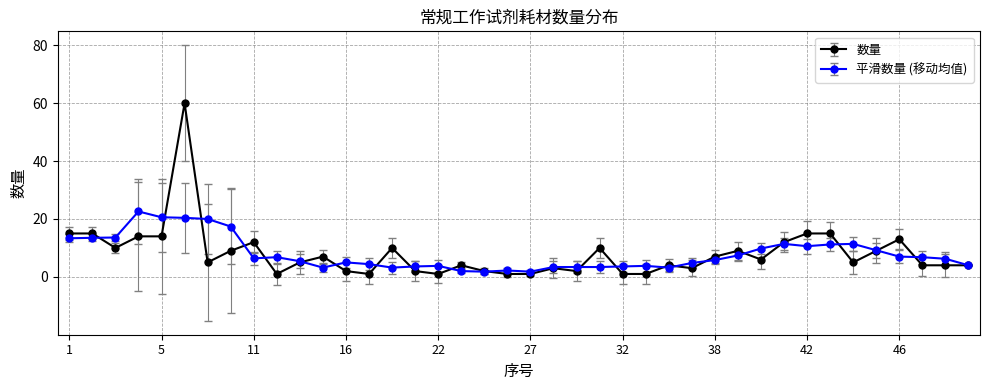

How many series are shown in this chart?

2